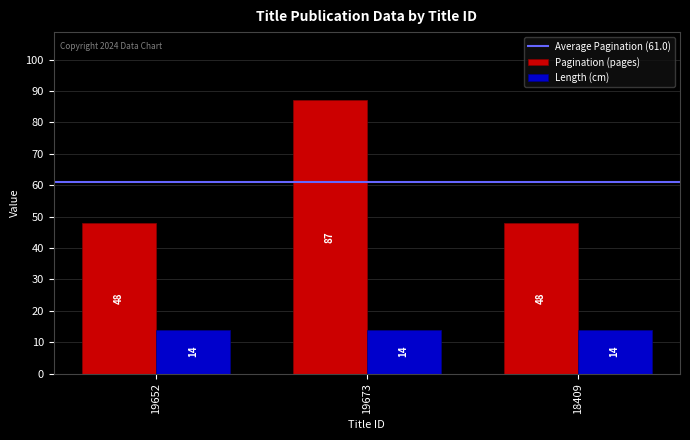

What is the average value of the Pagination (pages) series?

61